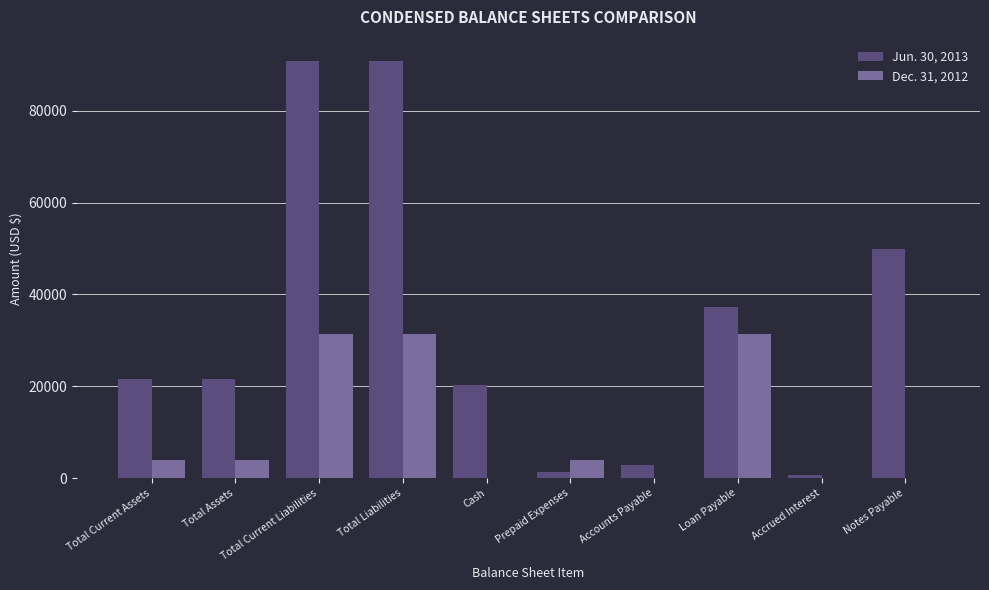

What is the total value across all series at Loan Payable?

68650